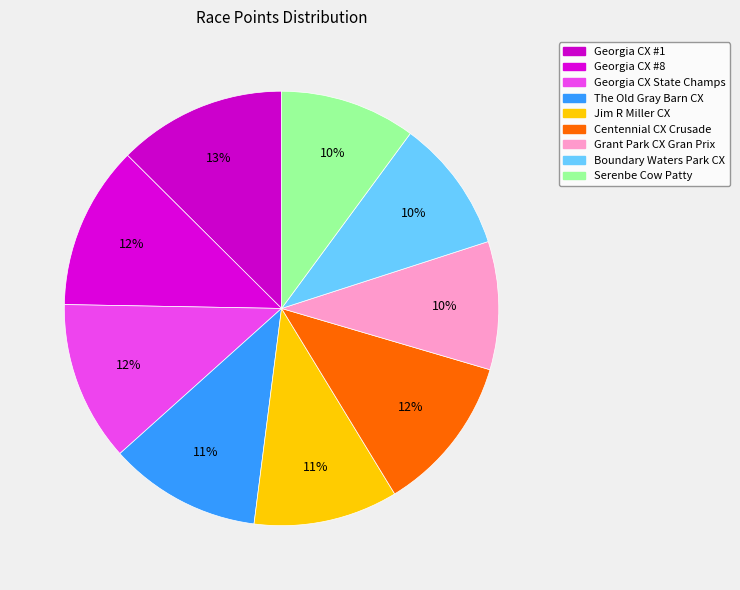

How many slices are in this pie chart?

9